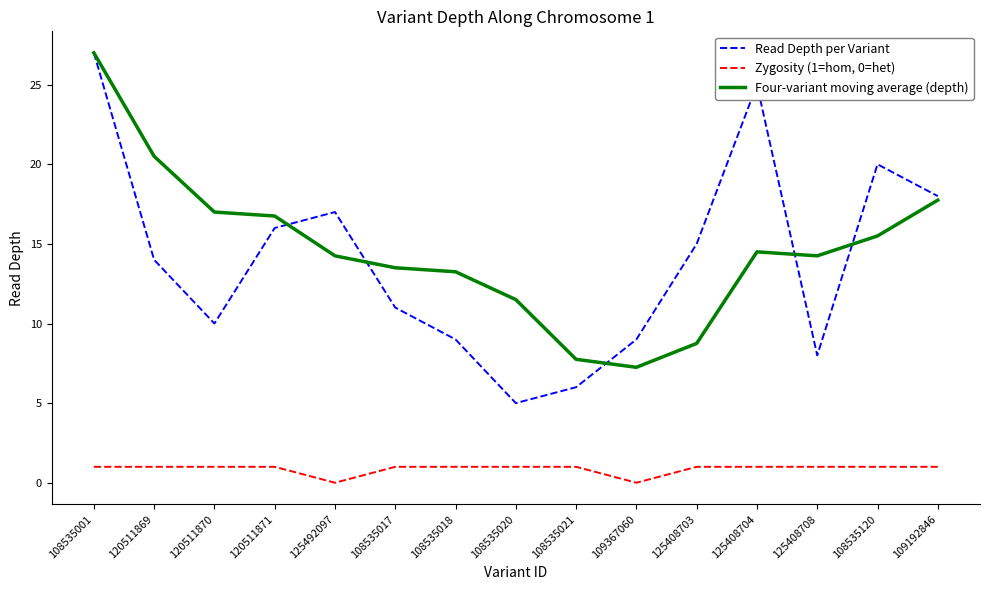

What position from the left is 109192846?

15